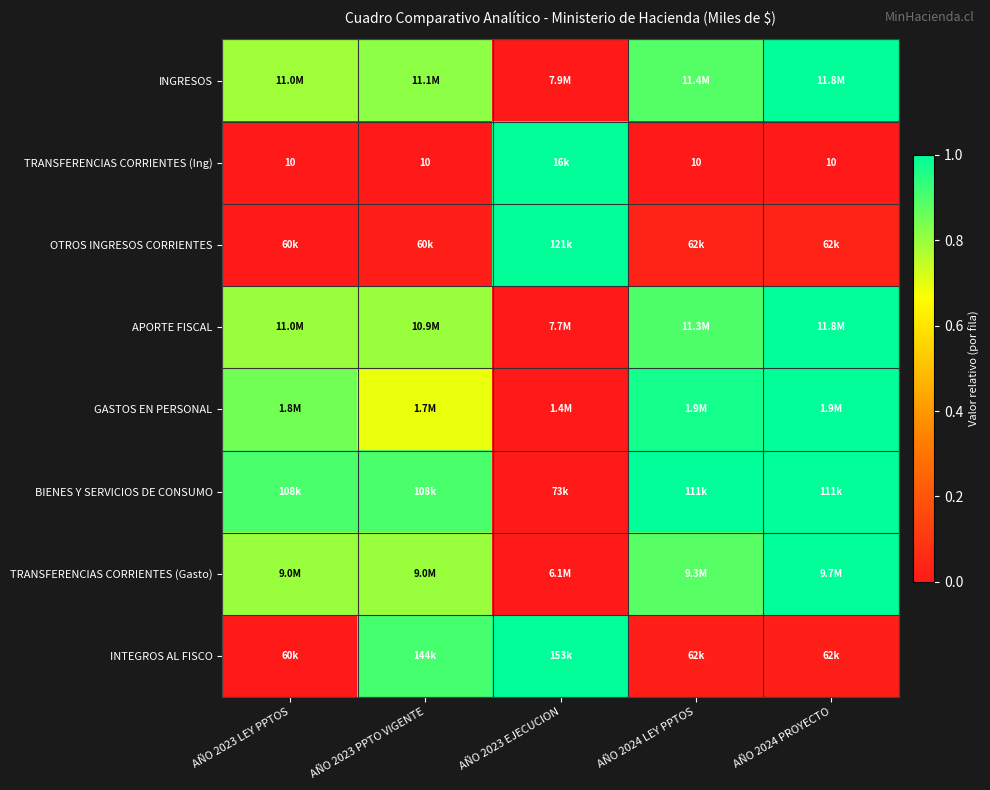

Where is TRANSFERENCIAS CORRIENTES (Gasto) nearest to the value 0?

AÑO 2023 EJECUCION